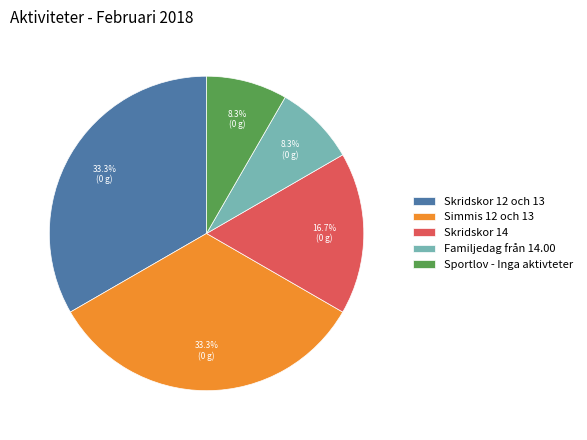

Between Skridskor 14 and Simmis 12 och 13, which is larger?

Simmis 12 och 13